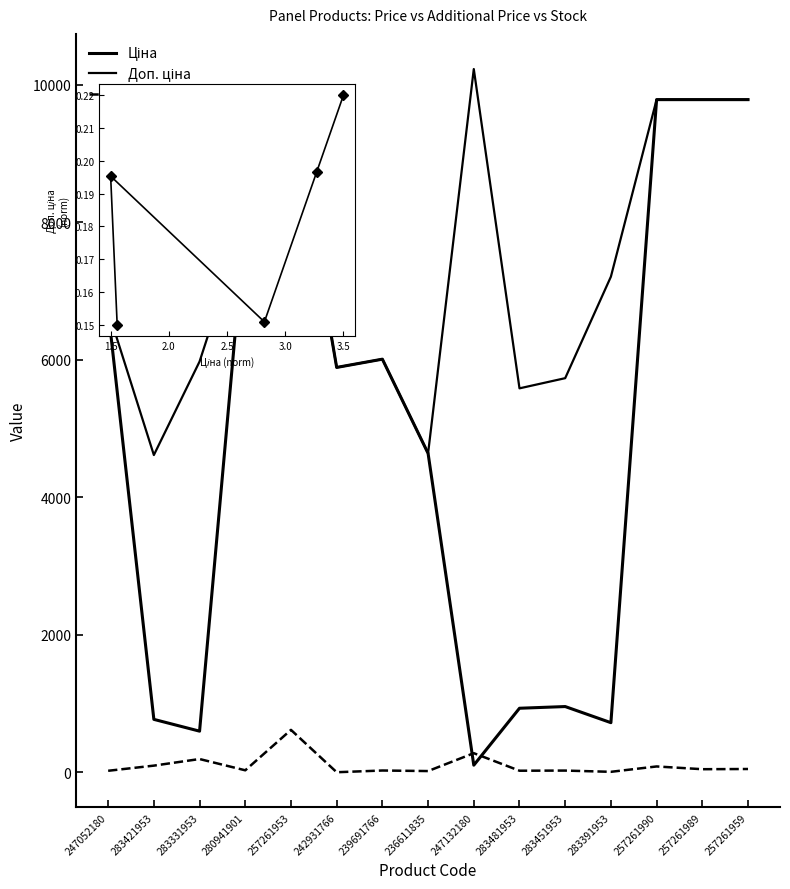

At how many categories does at least one series exceed 4148?

15